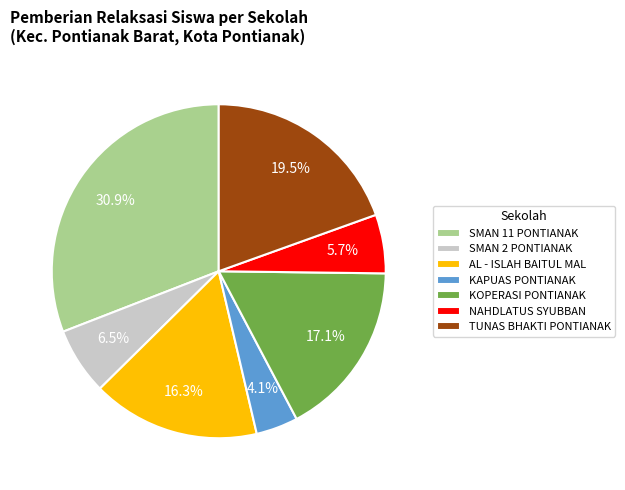

To the nearest percent, what percentage of the pie is SMAN 11 PONTIANAK?

31%